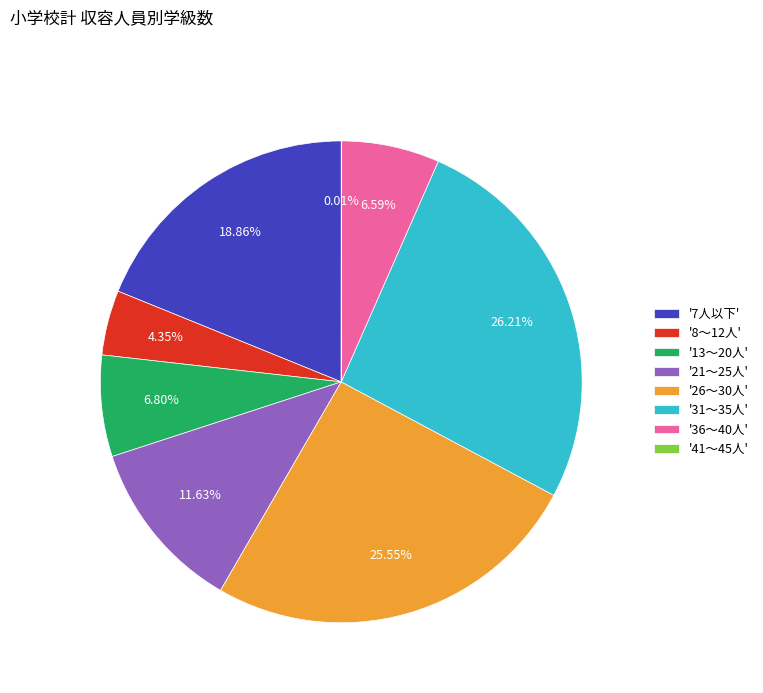

Is there a majority slice in this chart?

No